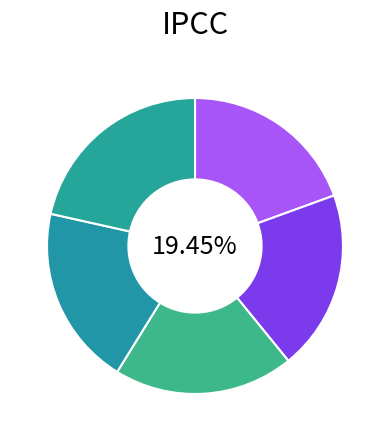

True or false: September (Import) accounts for 20% of the total.

True